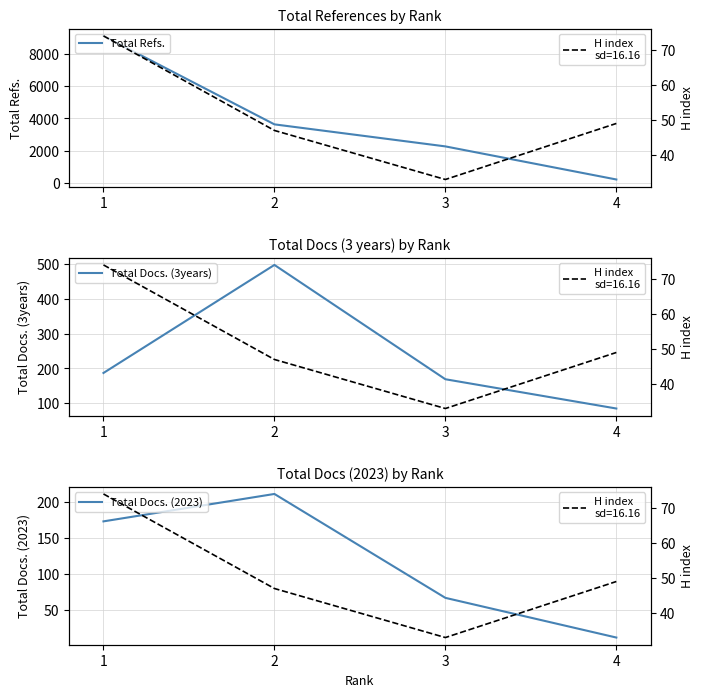

How many data points in Total Docs. (3years) are above 187?

1